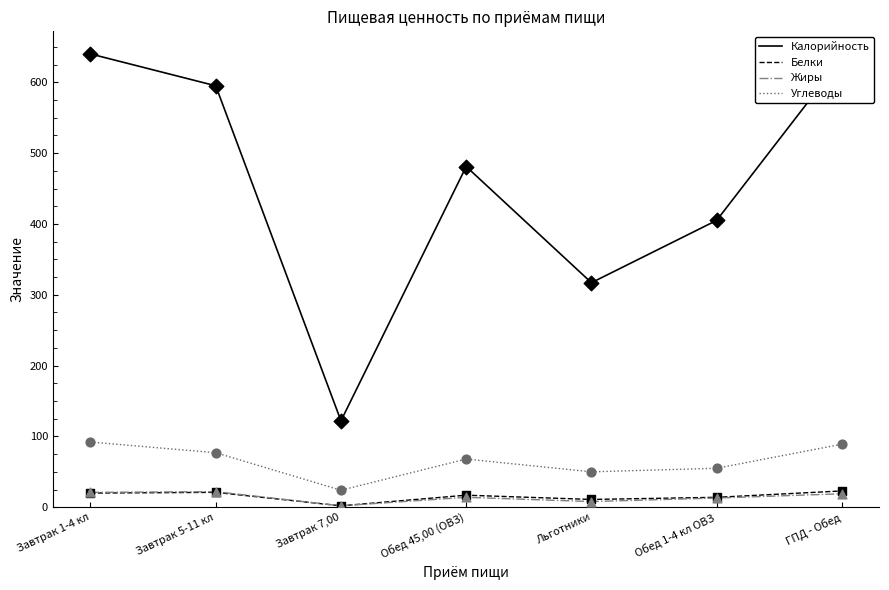

What is the difference between the highest and lowest values at ГПД - Обед?

615